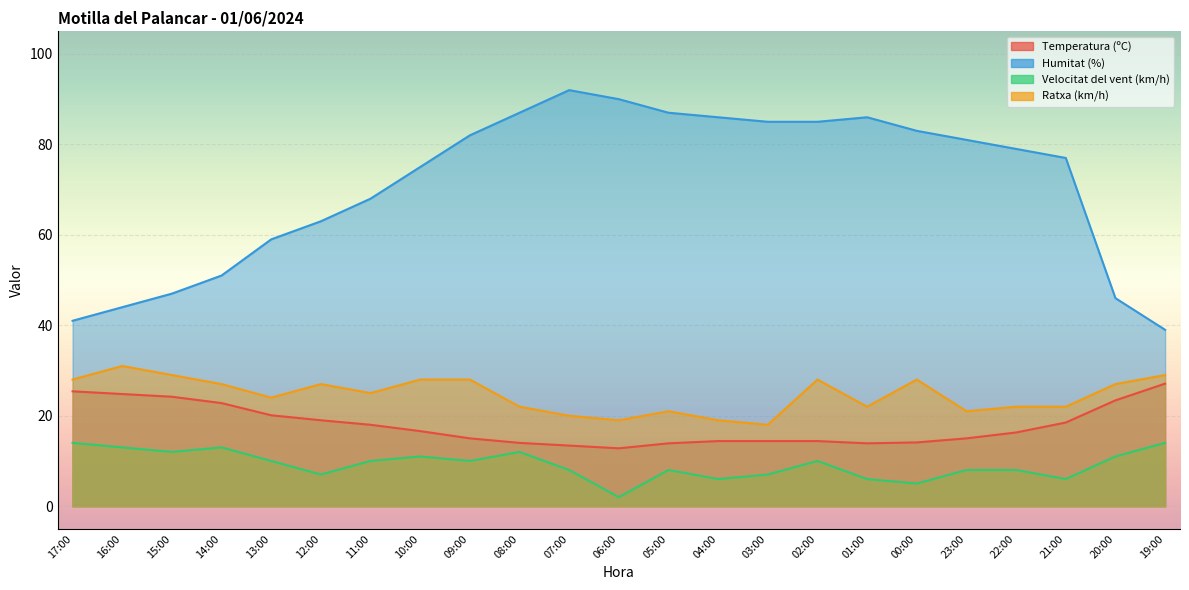

True or false: Temperatura (ºC) and Ratxa (km/h) cross at least once.

False